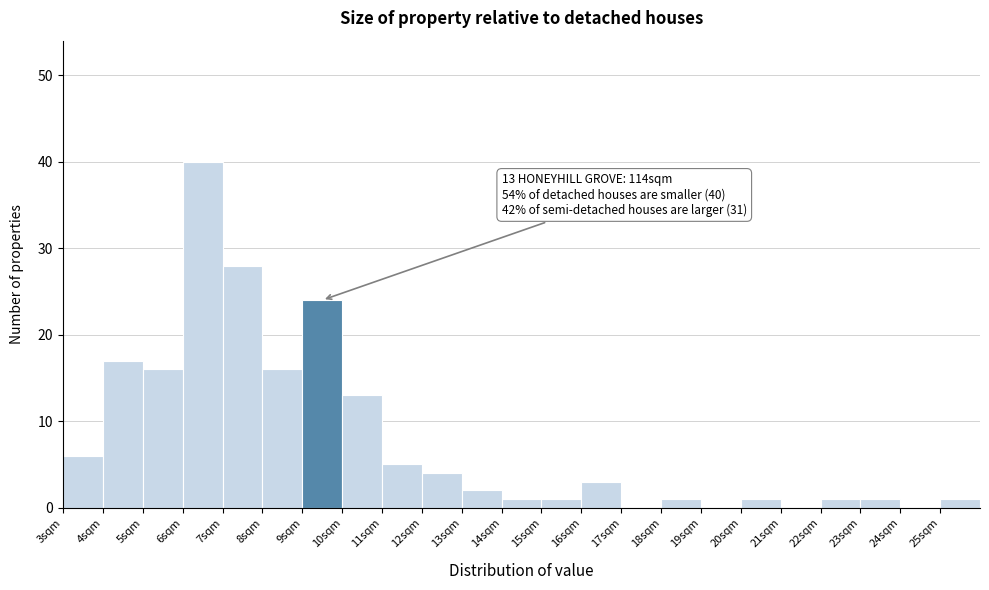

Which range on the x-axis has the tallest bar?

6 to 7